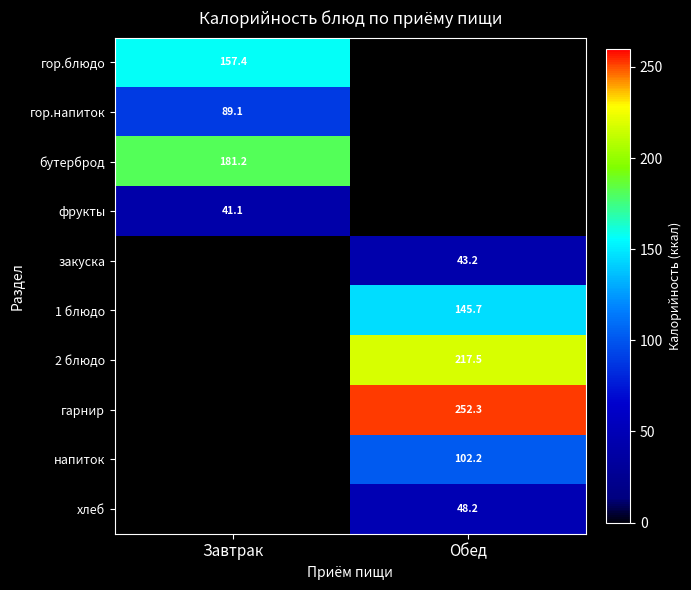

Is the value of напиток at Обед greater than the value of 1 блюдо at Обед?

No